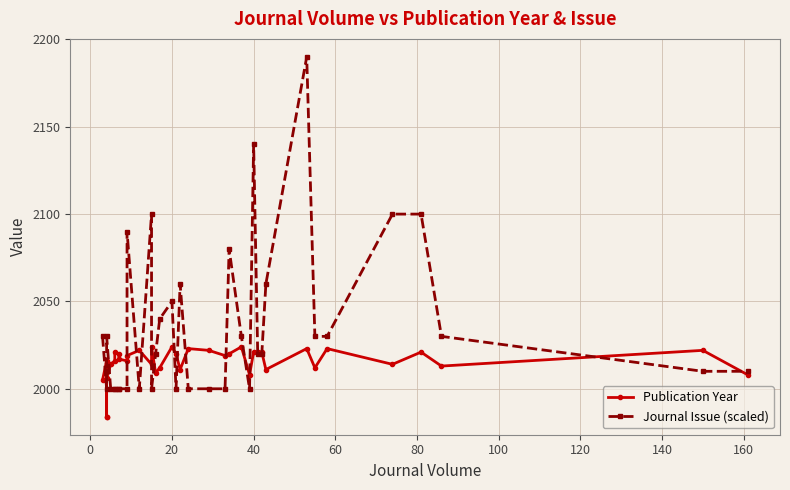

Reading left to right, transcribe all the data shown in this chart.

Publication Year: 2005	2016	2015	1984	1984	2006	2014	2016	2021	2020	2017	2016	2019	2022	2014	2024	2009	2012	2024	2020	2011	2023	2022	2019	2020	2024	2008	2021	2021	2021	2011	2023	2012	2023	2014	2021	2013	2022	2008
Journal Issue (scaled): 2030	2000	2010	2010	2010	2030	2000	2000	2000	2000	2000	2000	2090	2000	2100	2000	2020	2040	2050	2000	2060	2000	2000	2000	2080	2030	2000	2140	2020	2020	2060	2190	2030	2030	2100	2100	2030	2010	2010